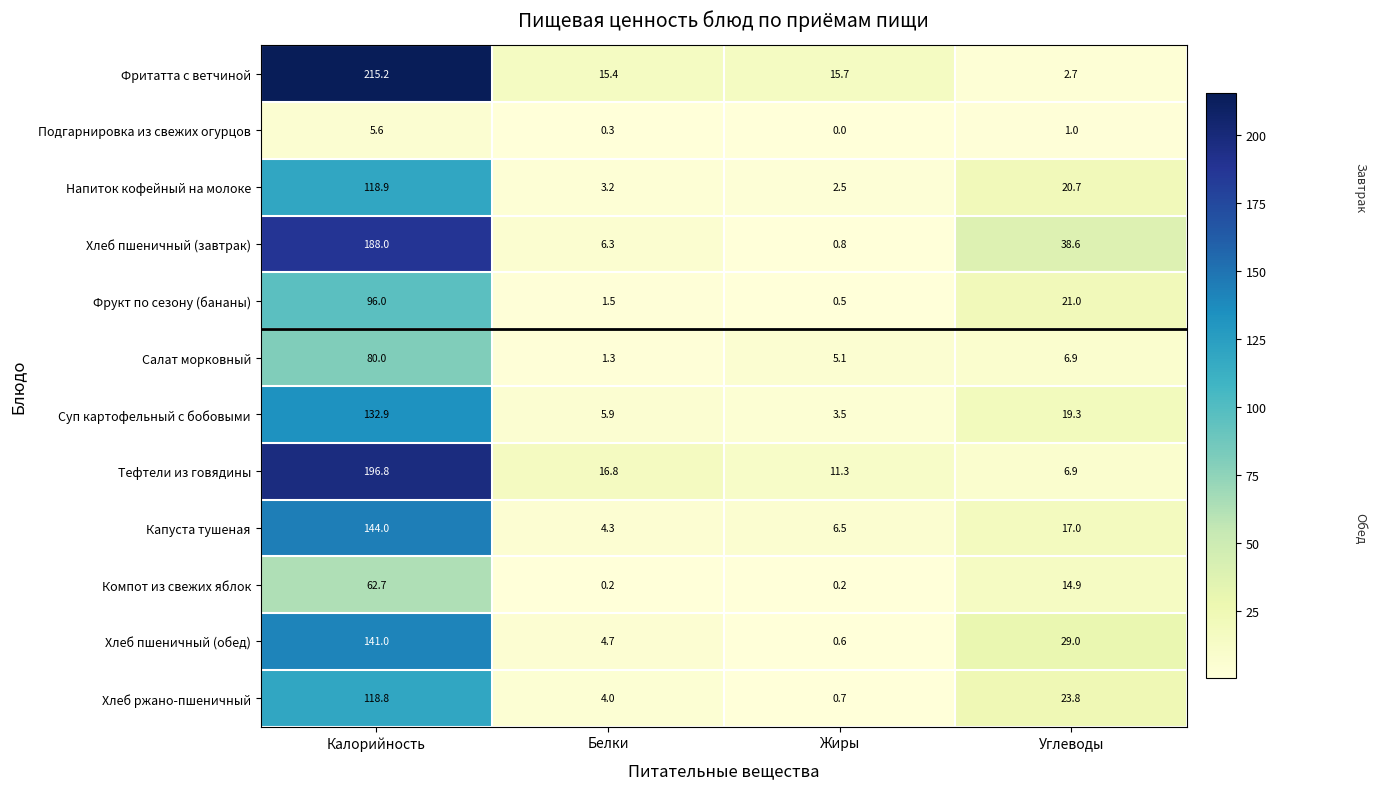

At which category does the chart reach its peak across all series?

Калорийность